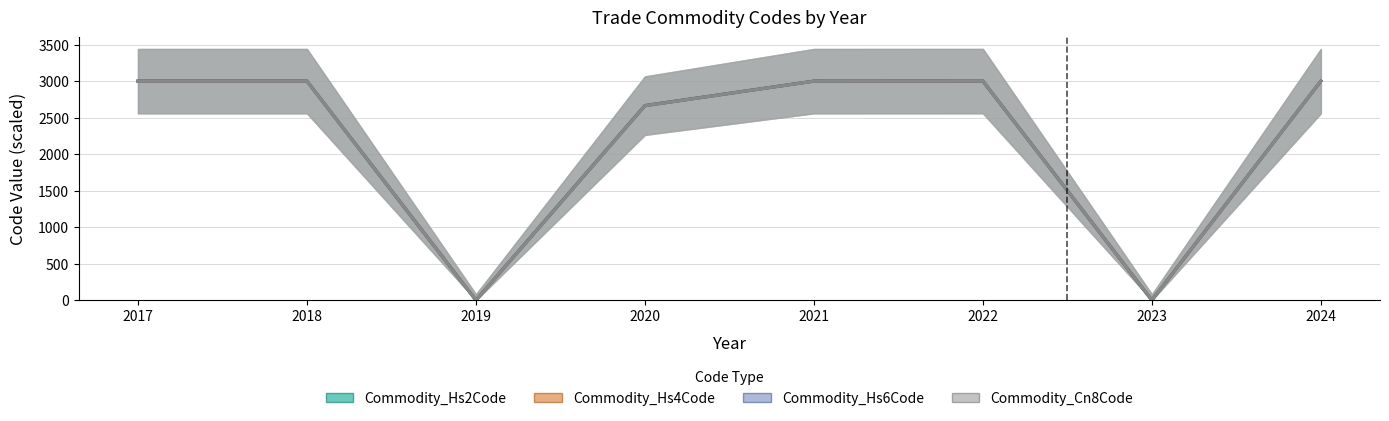

Rank the series at 2022 from highest to lowest value.

Commodity_Hs2Code, Commodity_Hs4Code, Commodity_Hs6Code, Commodity_Cn8Code